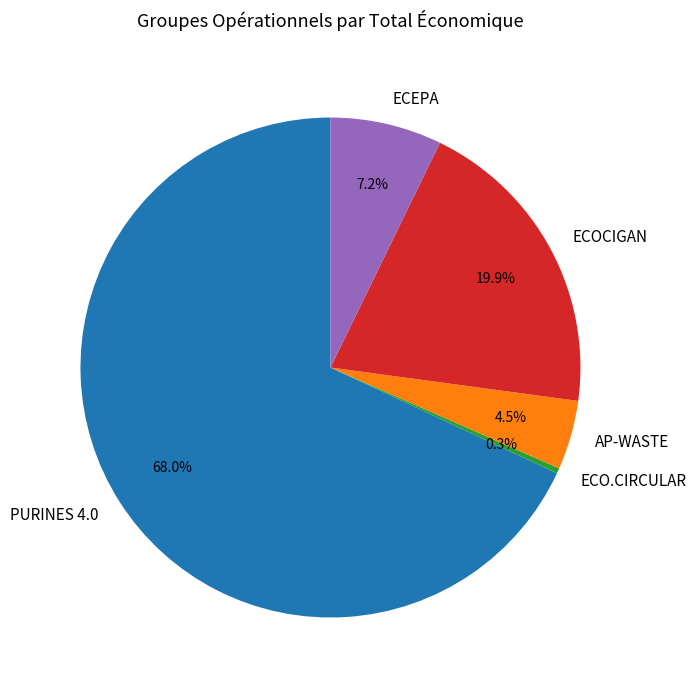

Which slice is the largest?

PURINES 4.0